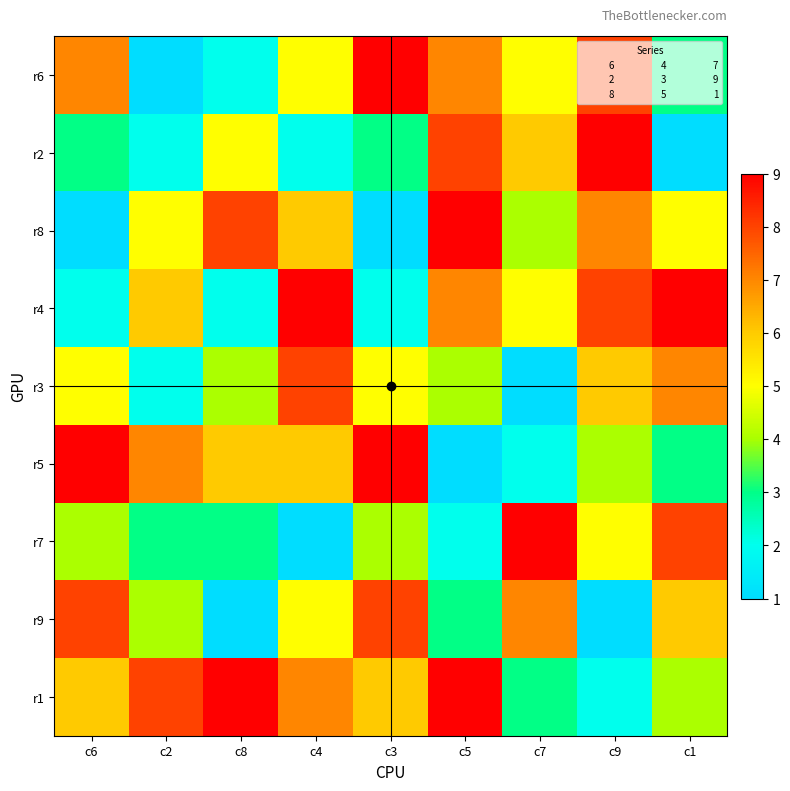

Reading right to left, list all the values displayed in this chart.

r6: c1=3	c9=8	c7=5	c5=7	c3=9	c4=5	c8=2	c2=1	c6=7
r2: c1=1	c9=9	c7=6	c5=8	c3=3	c4=2	c8=5	c2=2	c6=3
r8: c1=5	c9=7	c7=4	c5=9	c3=1	c4=6	c8=8	c2=5	c6=1
r4: c1=9	c9=8	c7=5	c5=7	c3=2	c4=9	c8=2	c2=6	c6=2
r3: c1=7	c9=6	c7=1	c5=4	c3=5	c4=8	c8=4	c2=2	c6=5
r5: c1=3	c9=4	c7=2	c5=1	c3=9	c4=6	c8=6	c2=7	c6=9
r7: c1=8	c9=5	c7=9	c5=2	c3=4	c4=1	c8=3	c2=3	c6=4
r9: c1=6	c9=1	c7=7	c5=3	c3=8	c4=5	c8=1	c2=4	c6=8
r1: c1=4	c9=2	c7=3	c5=9	c3=6	c4=7	c8=9	c2=8	c6=6